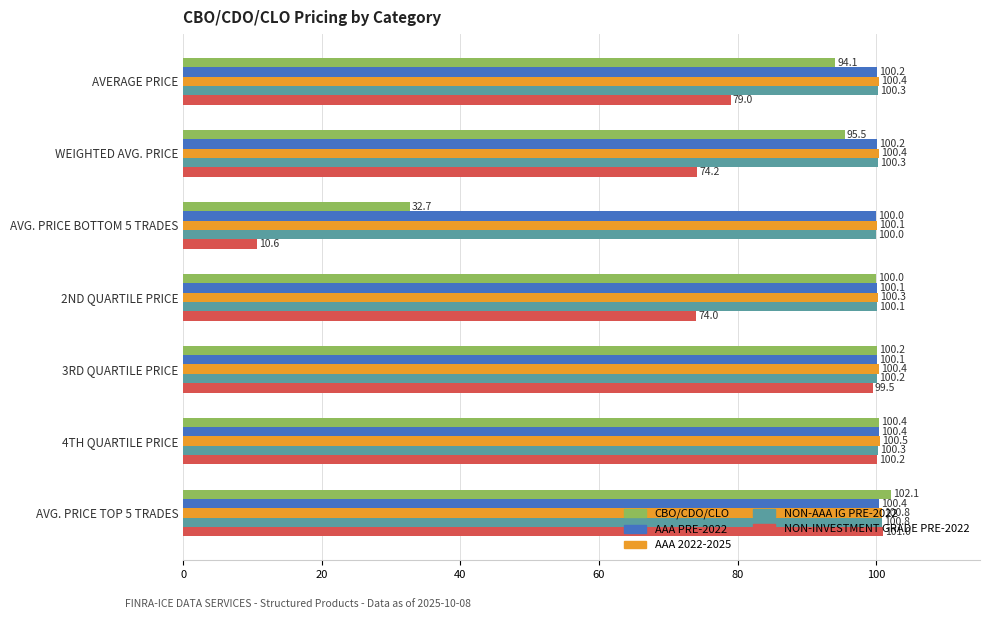

Is the value of AAA PRE-2022 at 2ND QUARTILE PRICE greater than the value of AAA 2022-2025 at 4TH QUARTILE PRICE?

No